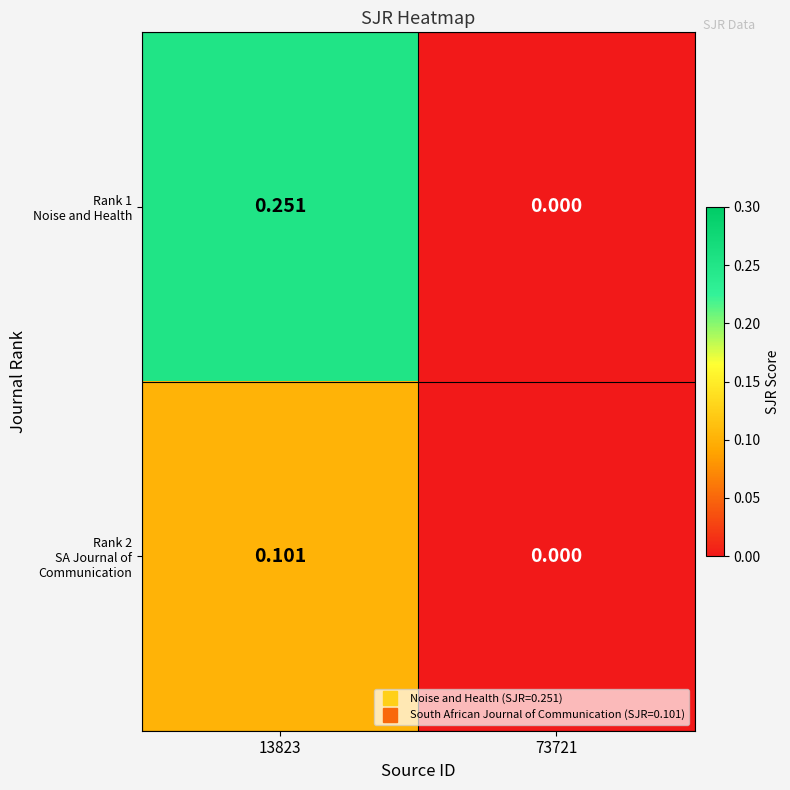

How many series are shown in this chart?

2